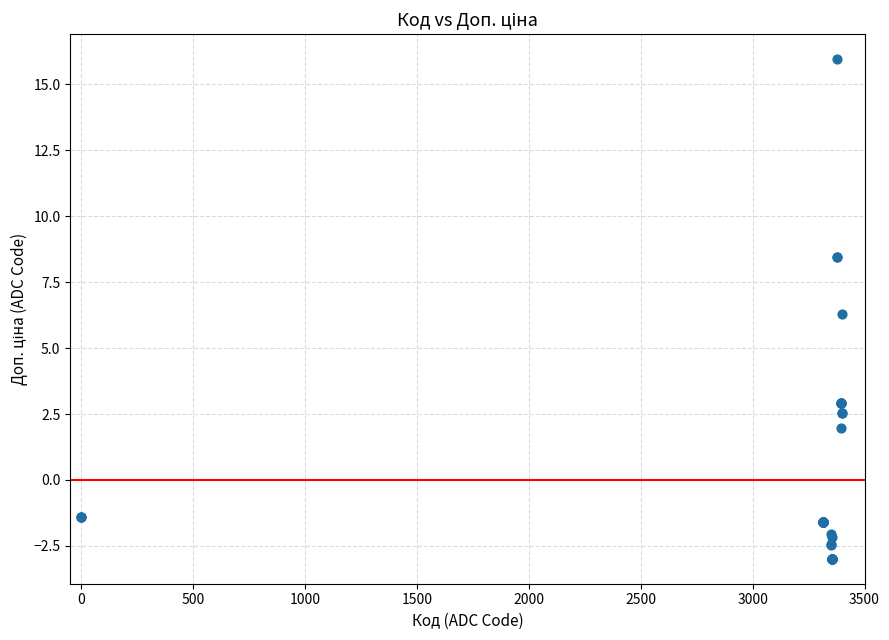

What Y value in the scatter plot is closest to 6?

6.3